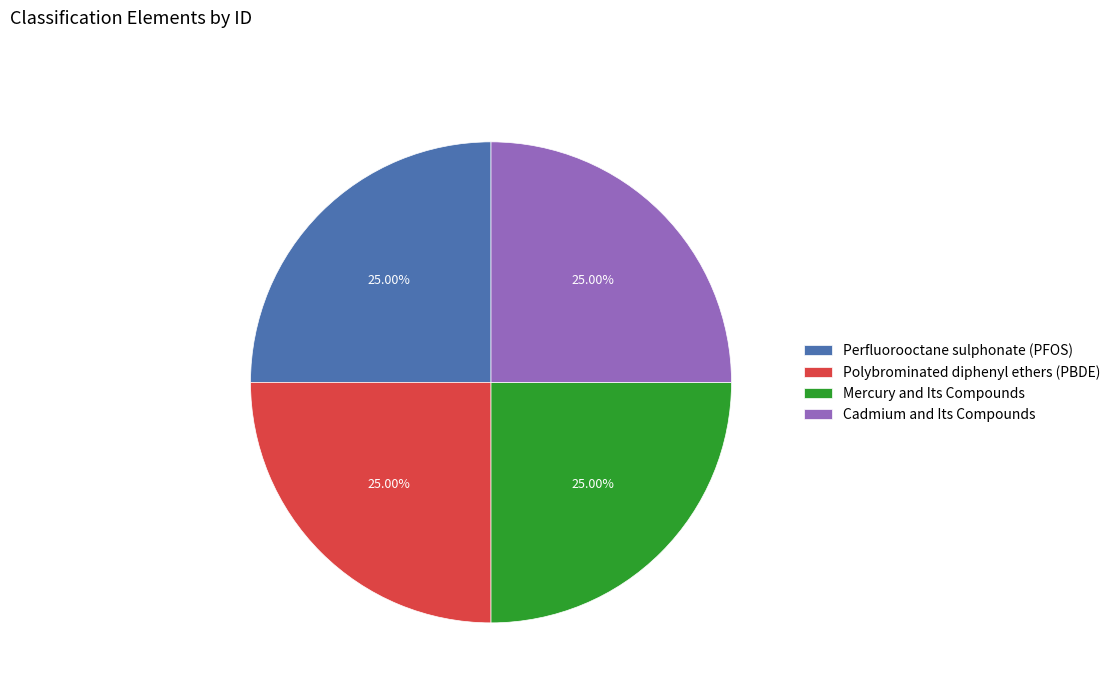

Is Mercury and Its Compounds the majority of the pie?

No